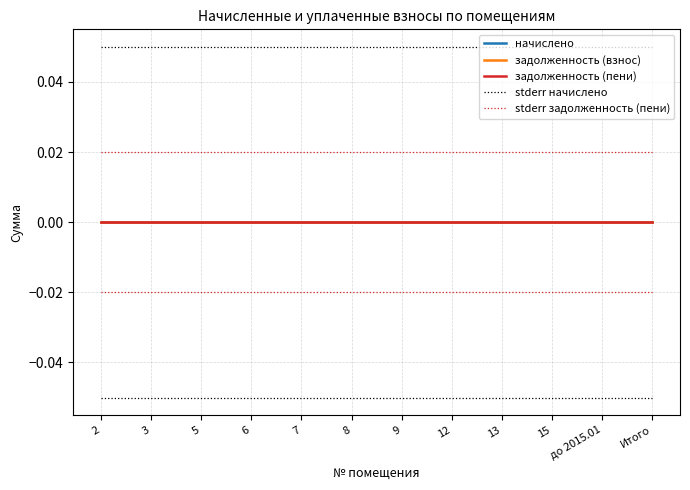

Reading right to left, list all the values displayed in this chart.

начислено: Итого=0.0	до 2015.01=0.0	15=0.0	13=0.0	12=0.0	9=0.0	8=0.0	7=0.0	6=0.0	5=0.0	3=0.0	2=0.0
задолженность (взнос): Итого=0.0	до 2015.01=0.0	15=0.0	13=0.0	12=0.0	9=0.0	8=0.0	7=0.0	6=0.0	5=0.0	3=0.0	2=0.0
задолженность (пени): Итого=0.0	до 2015.01=0.0	15=0.0	13=0.0	12=0.0	9=0.0	8=0.0	7=0.0	6=0.0	5=0.0	3=0.0	2=0.0
stderr начислено: Итого=0.1	до 2015.01=0.1	15=0.1	13=0.1	12=0.1	9=0.1	8=0.1	7=0.1	6=0.1	5=0.1	3=0.1	2=0.1
stderr задолженность (пени): Итого=0.0	до 2015.01=0.0	15=0.0	13=0.0	12=0.0	9=0.0	8=0.0	7=0.0	6=0.0	5=0.0	3=0.0	2=0.0